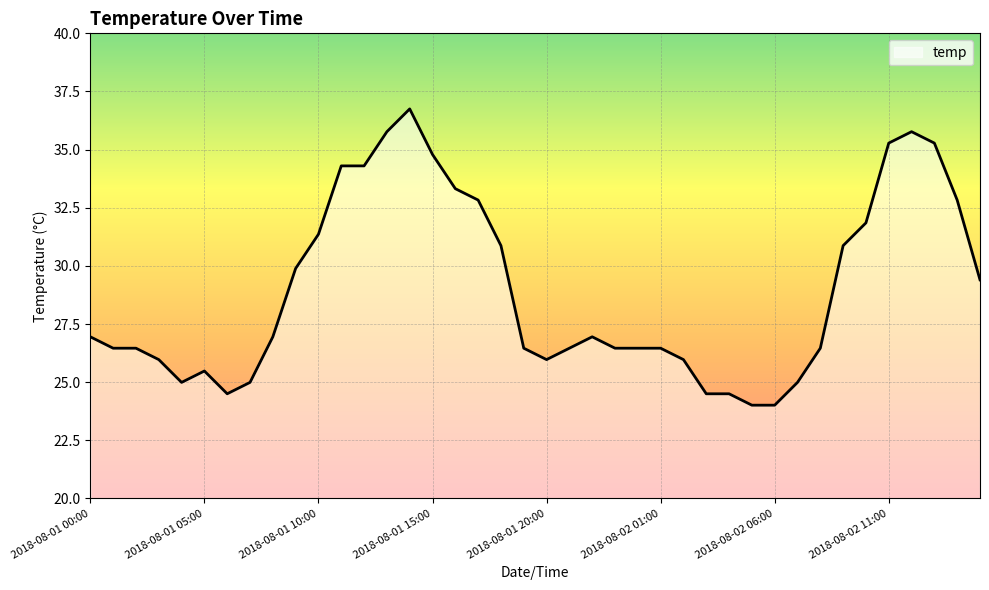

What is the maximum value shown in the chart?

36.8